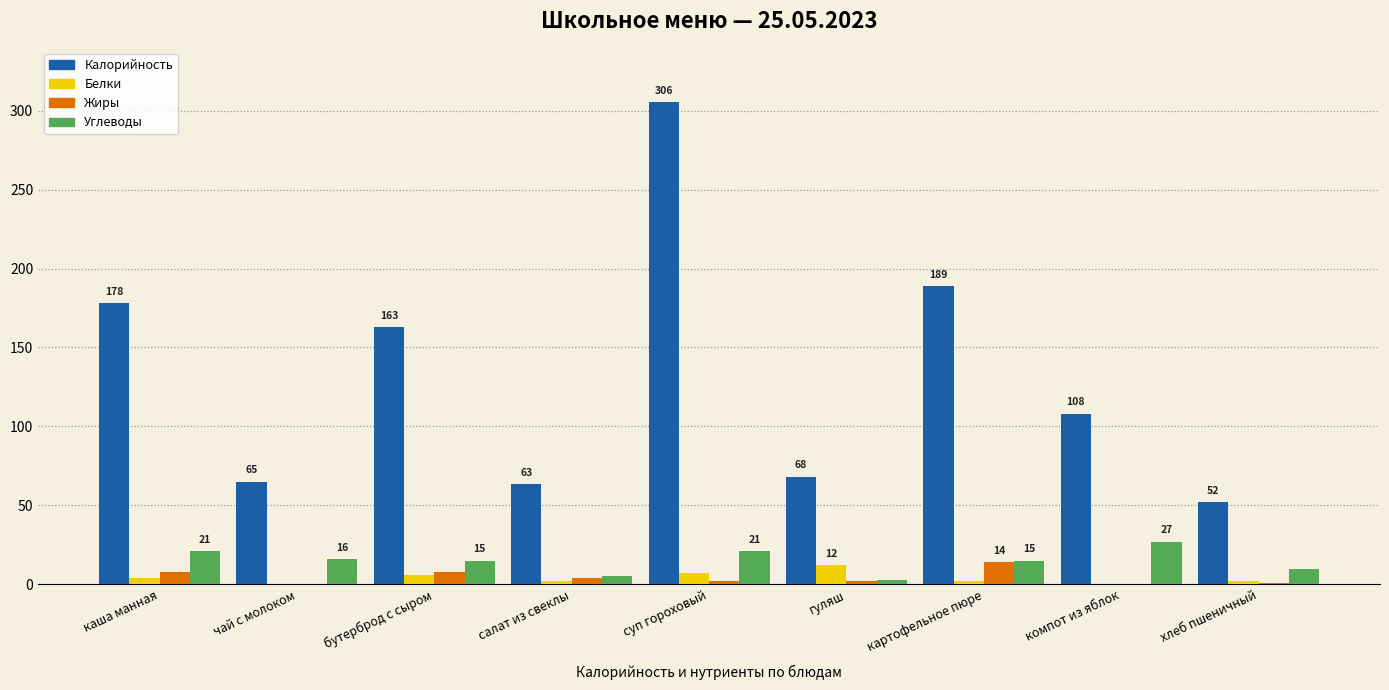

The Калорийность series shows 189.0 at картофельное пюре. True or false?

True